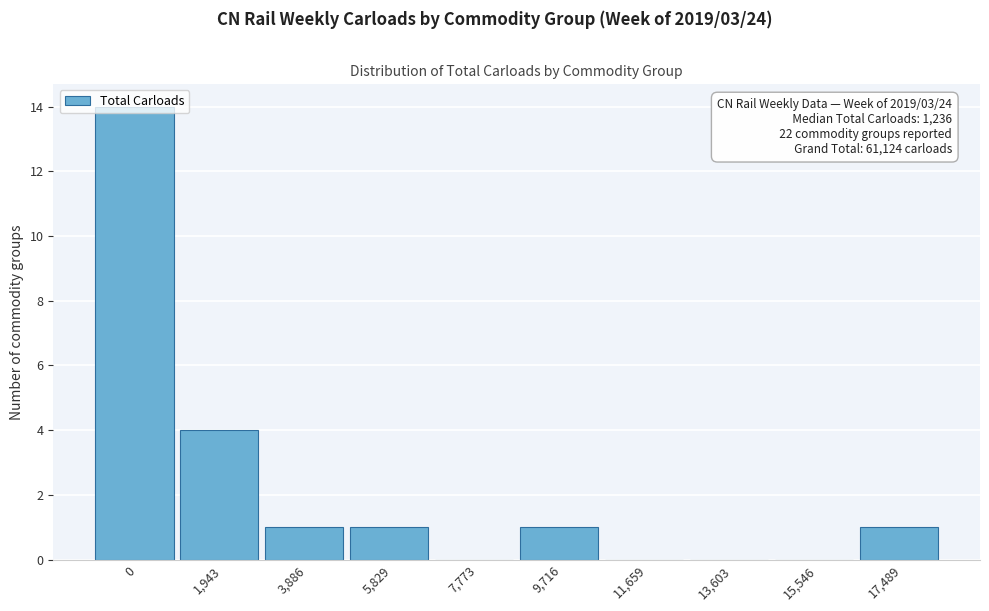

What is the sum of all values?

22